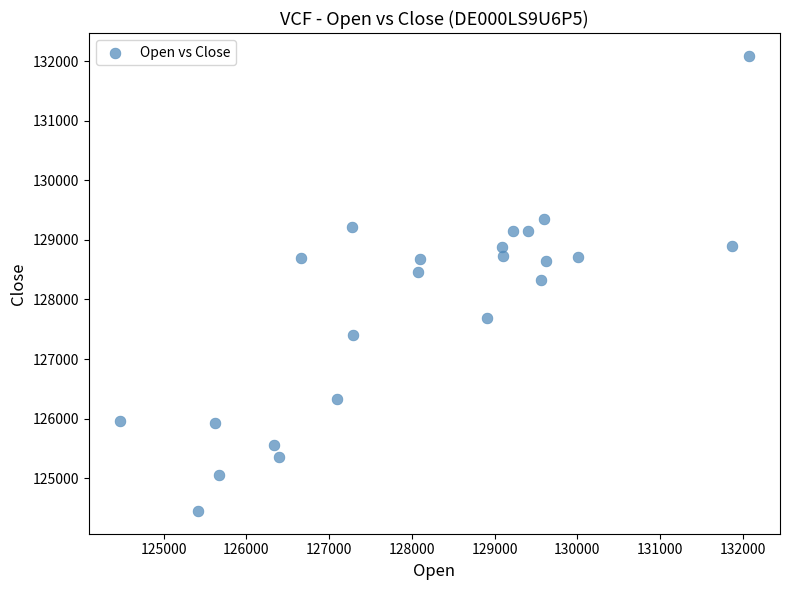

What is the range of Y values (max minus min)?

7636